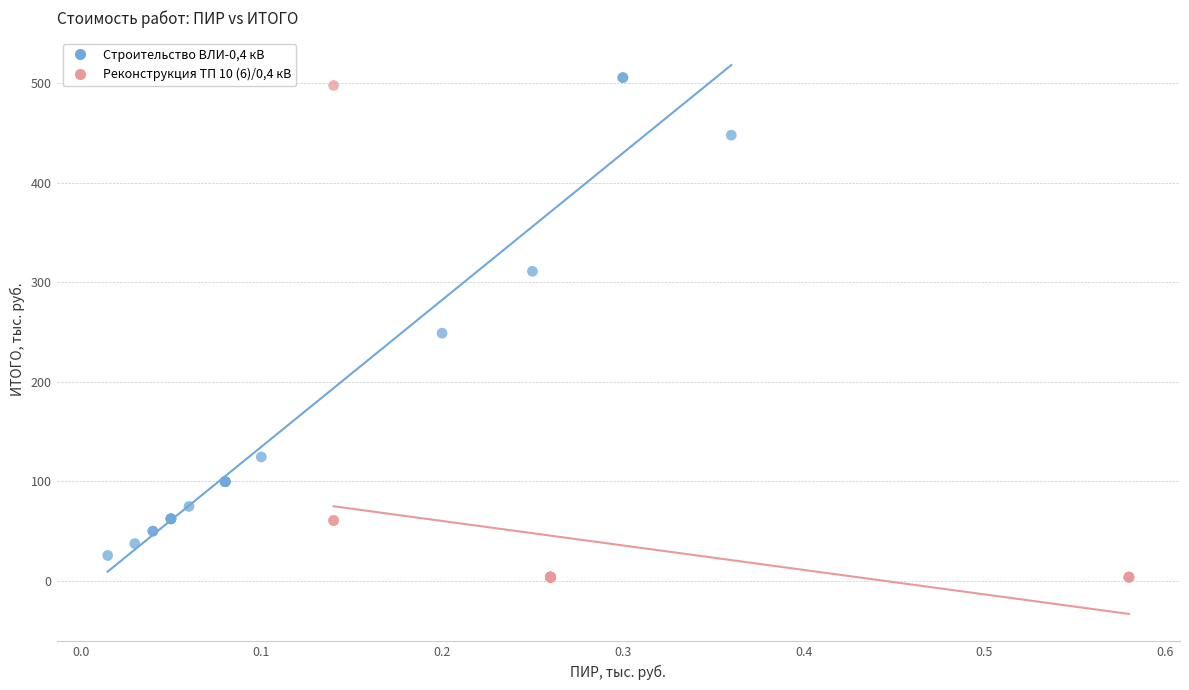

Which series contains the lowest Y value?

Реконструкция ТП 10 (6)/0,4 кВ